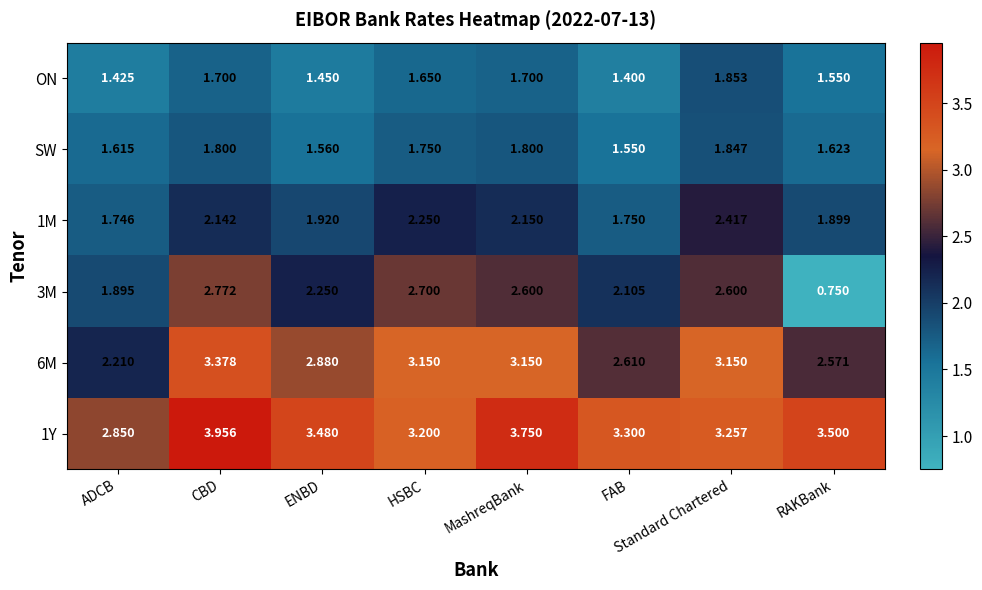

At which label does 1Y first exceed 3?

CBD